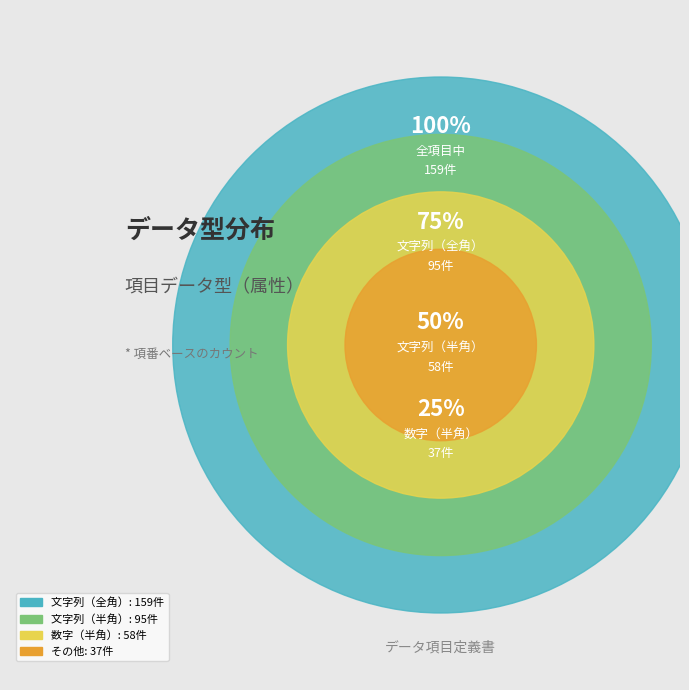

Do 文字列（全角） and その他 together represent more than half of the pie?

Yes